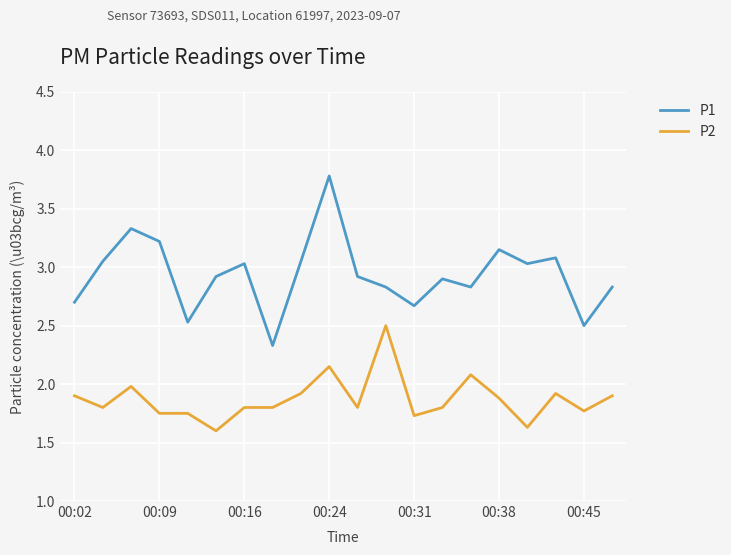

Which series has the largest total across all categories?

P1